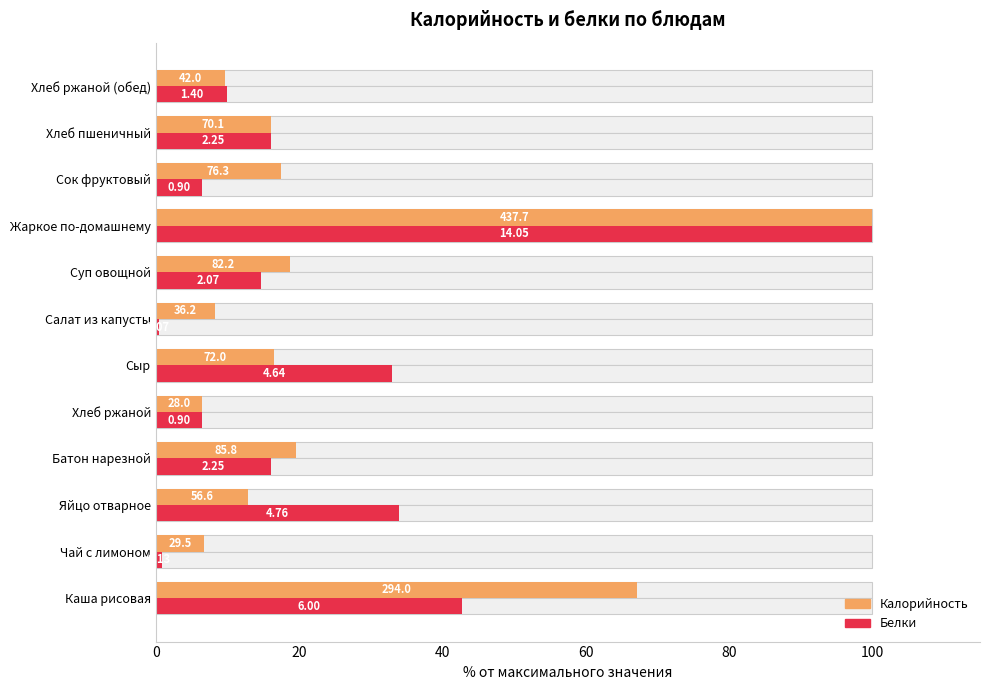

What are all the series names shown in the legend?

Калорийность, Белки